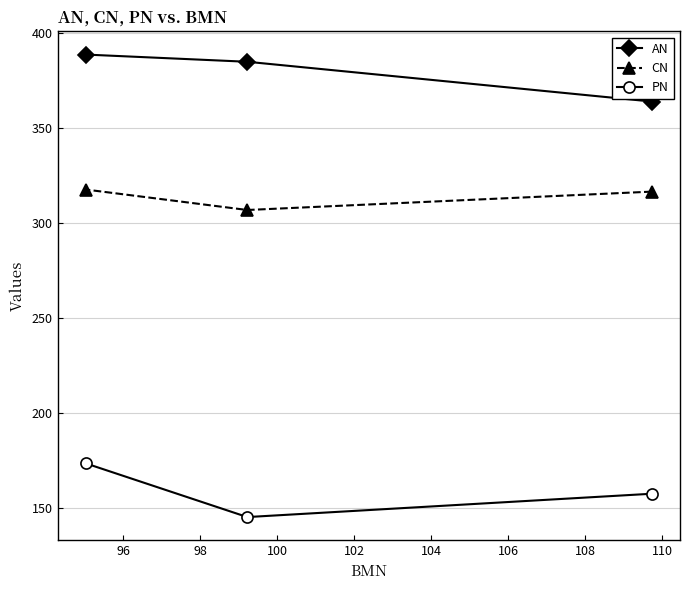

What is the sum of all AN values?

1137.9